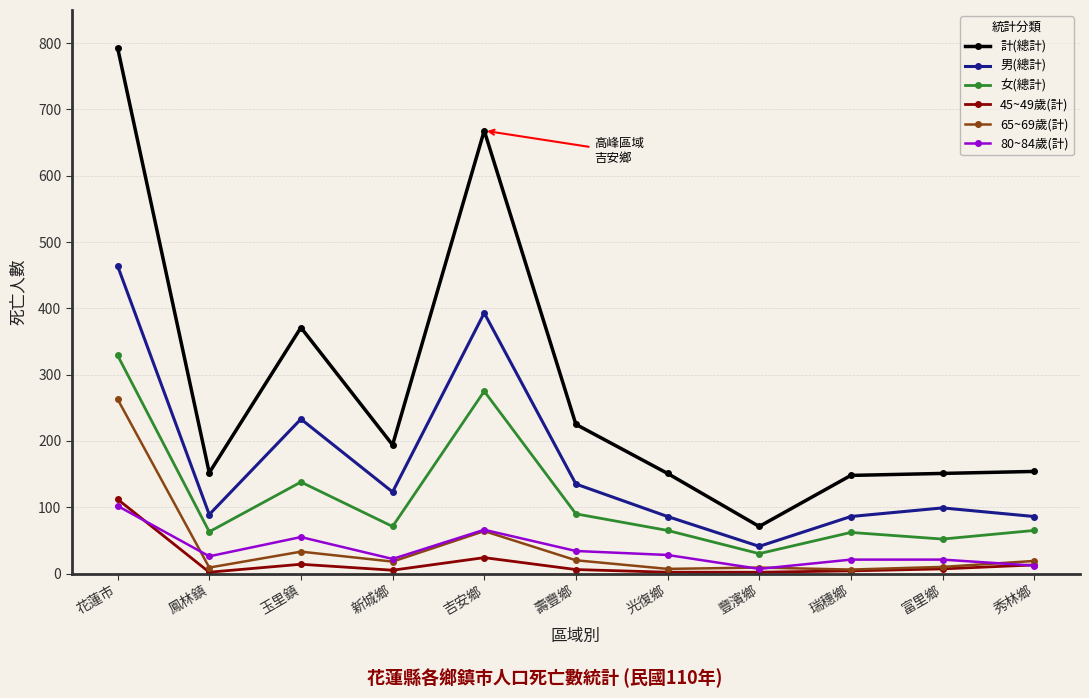

True or false: 計(總計) has a value of 668 at 吉安鄉.

True